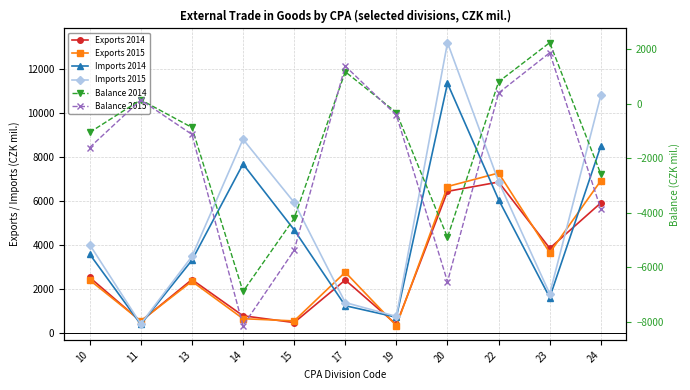

Between 11 and 14, which is larger?

14